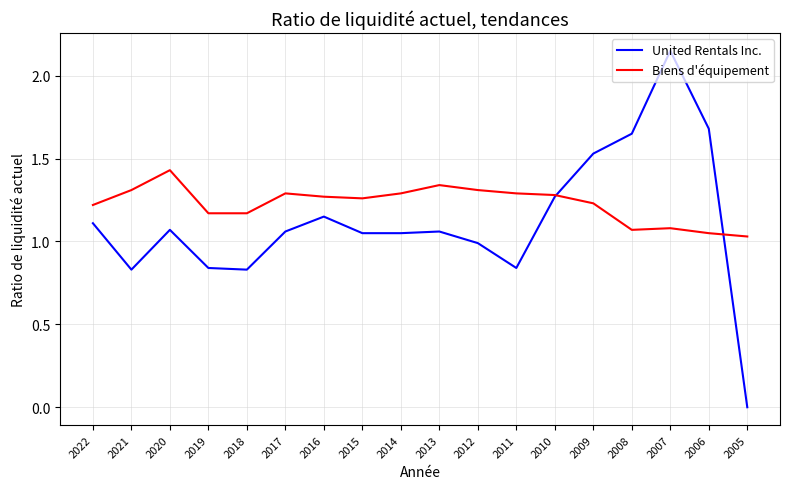

Which series has the largest total across all categories?

Biens d'équipement